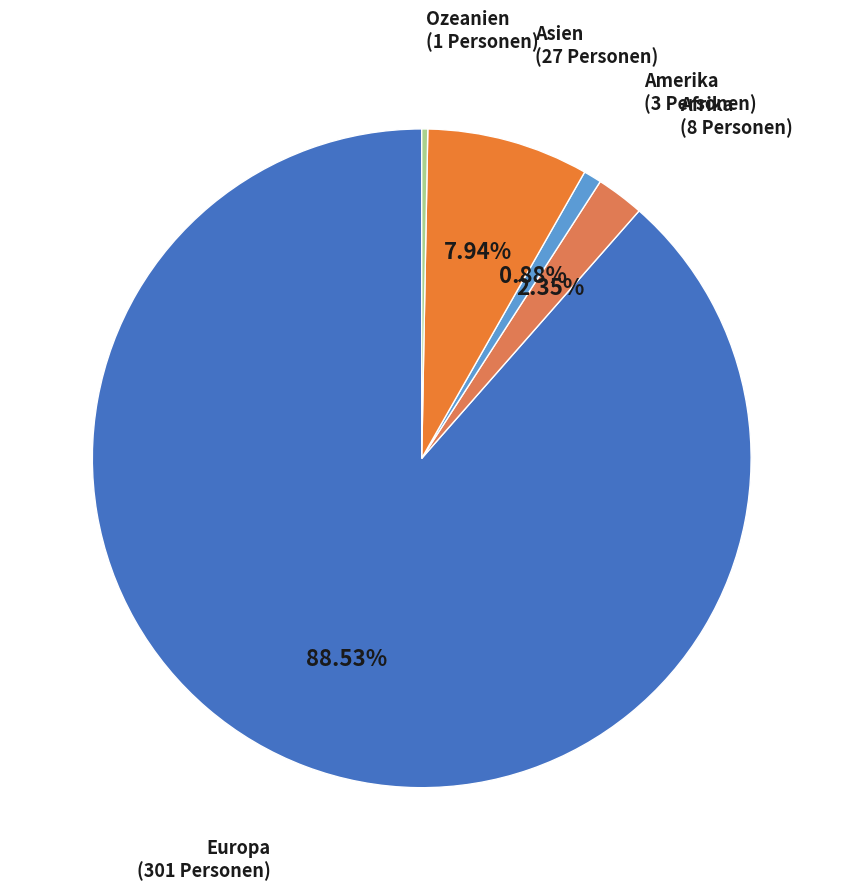

Which category accounts for the majority?

Europa